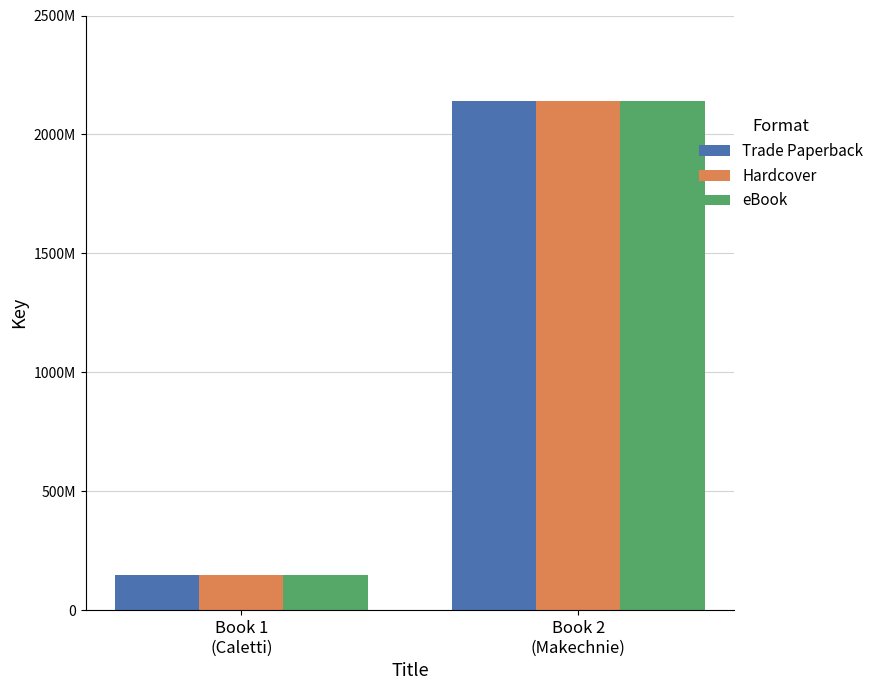

The value of Trade Paperback at Book 1
(Caletti) is 146399216. True or false?

True